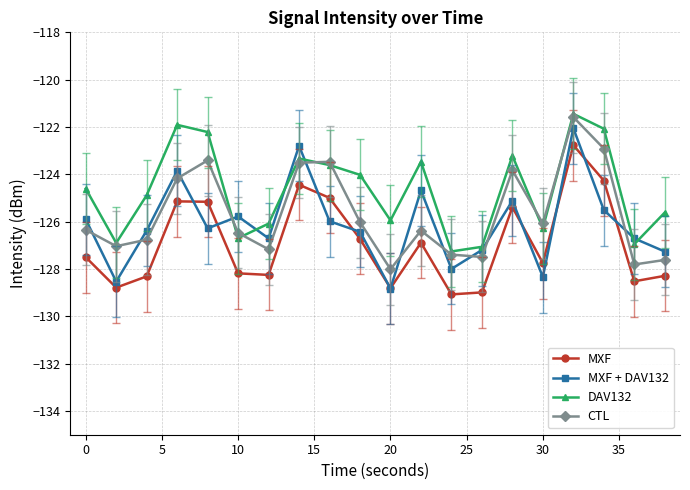

What is the highest value of the MXF series?

-122.8